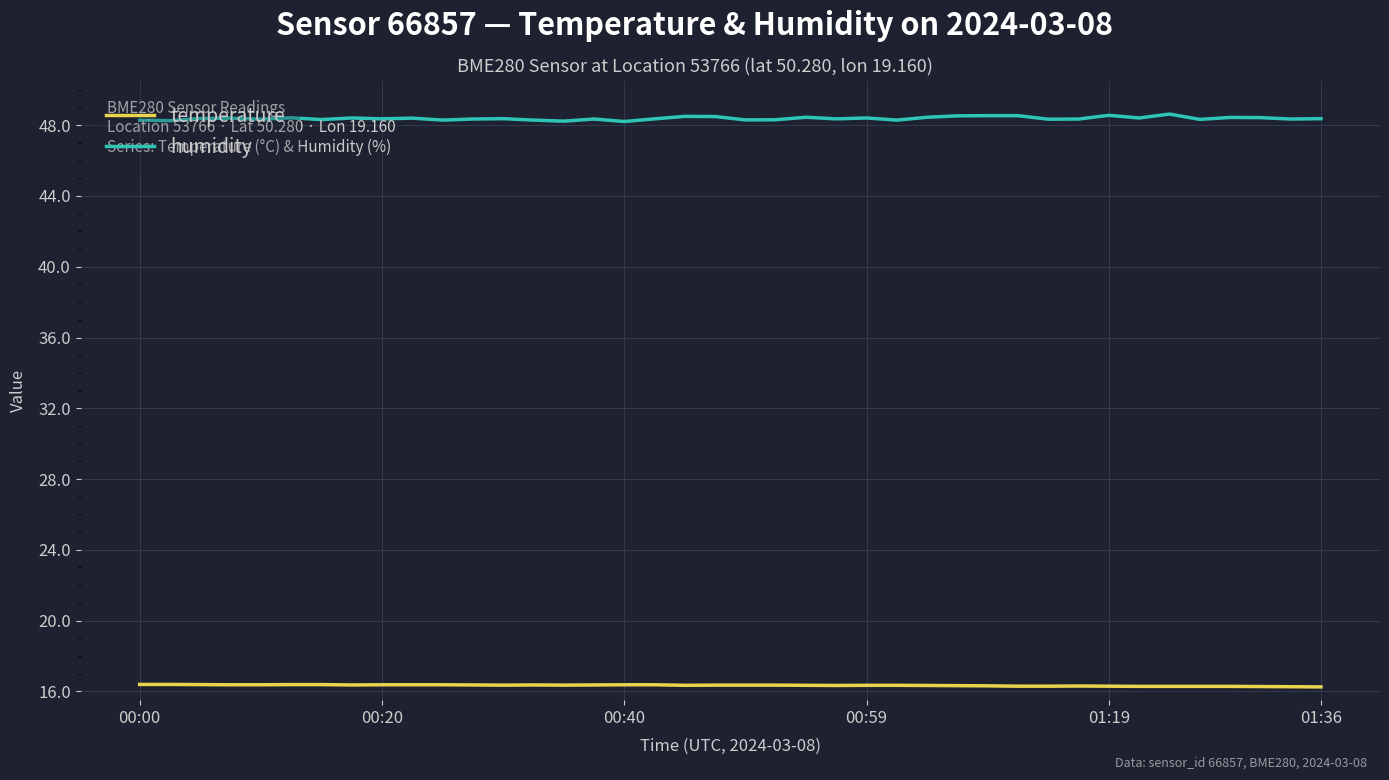

Which series has the widest spread of values?

humidity